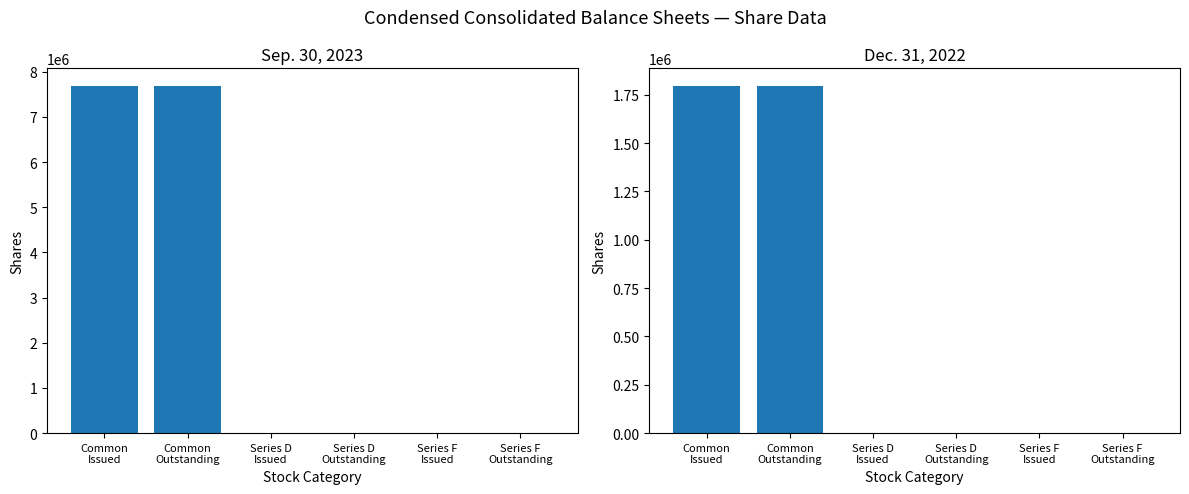

How many positive values does the Dec. 31, 2022 series have?

4